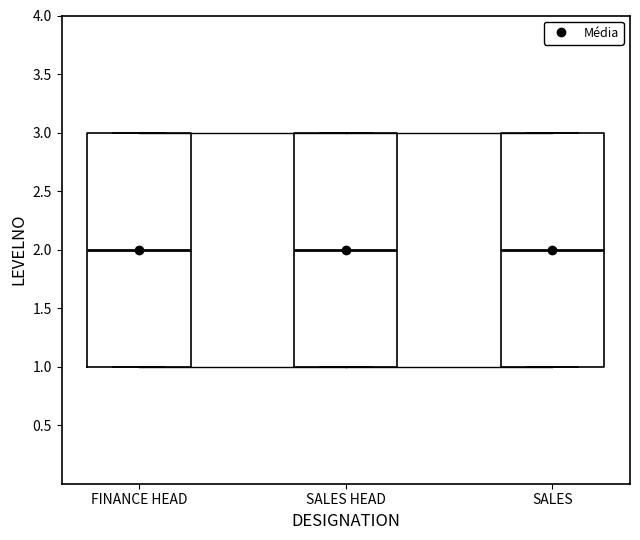

Reading left to right, read every box against the y-axis: the position of its median line, the range the box covers, and the ends of its whiskers. The values are not printed on the chart, so give them approximately, as read against the axis.

FINANCE HEAD: median 2, box 1 to 3, whiskers 1 to 3
SALES HEAD: median 2, box 1 to 3, whiskers 1 to 3
SALES: median 2, box 1 to 3, whiskers 1 to 3